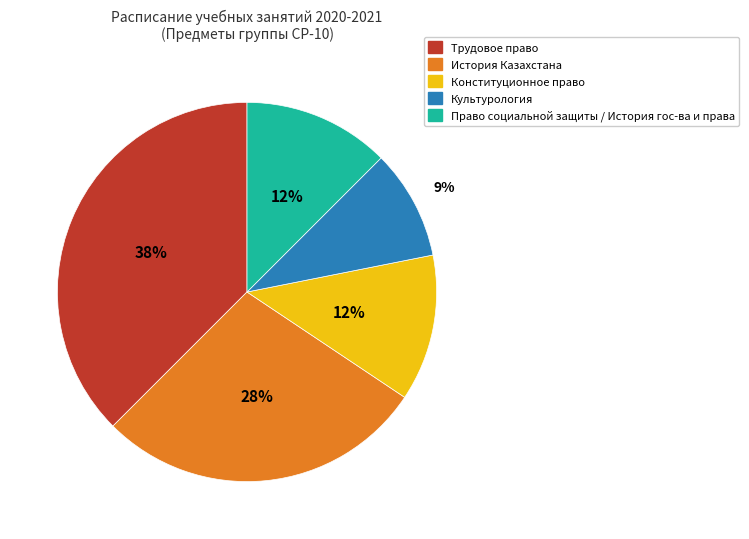

Is there a majority slice in this chart?

No